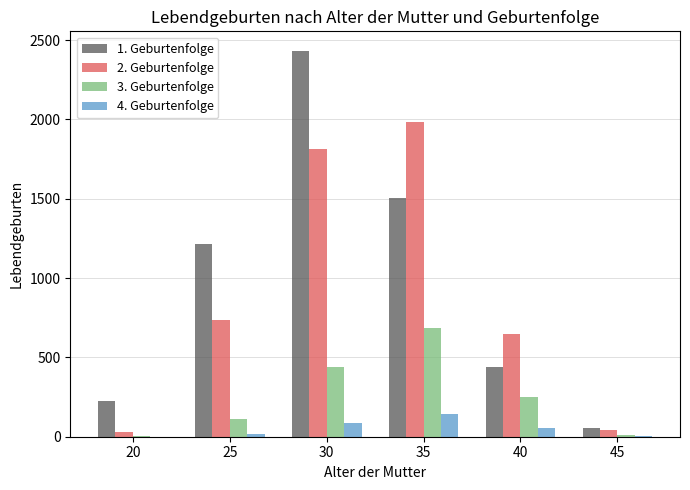

What is the average value of the 4. Geburtenfolge series?

50